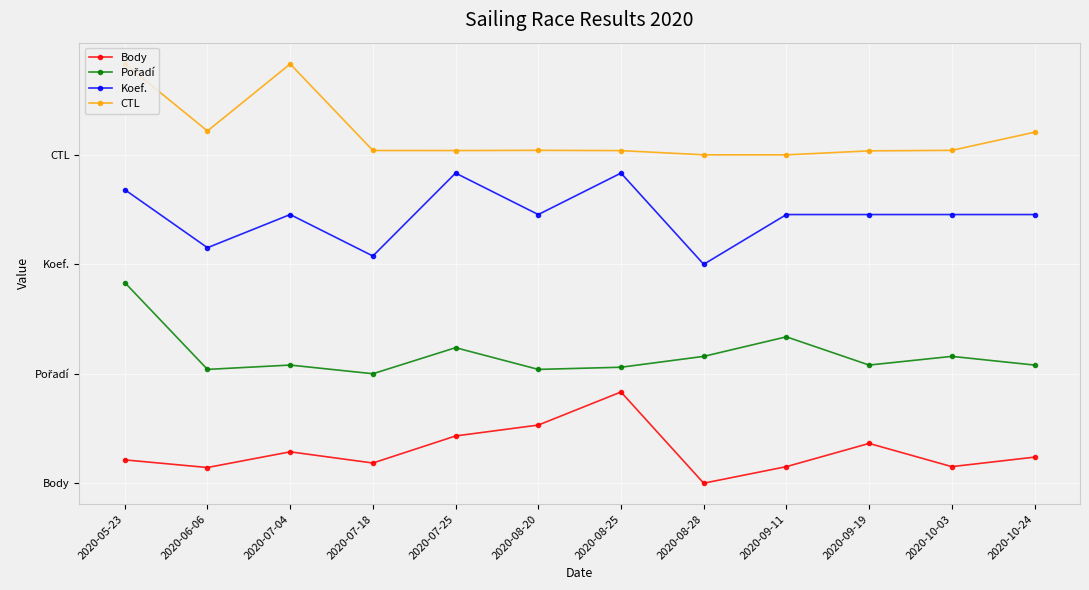

Which has a higher value, 2020-09-11 or 2020-06-06?

2020-09-11